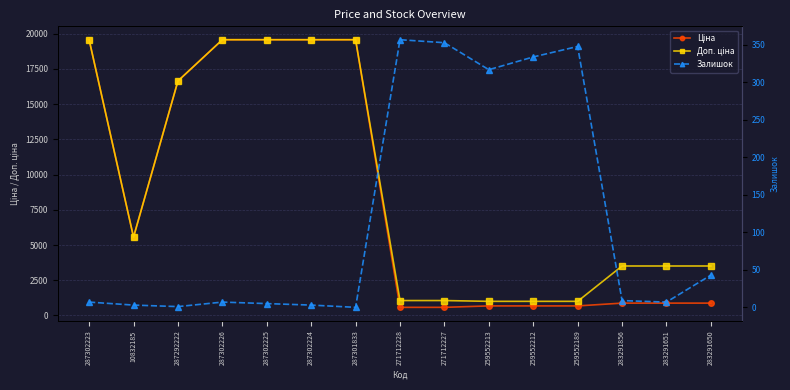

True or false: Доп. ціна and Ціна intersect in this chart.

False